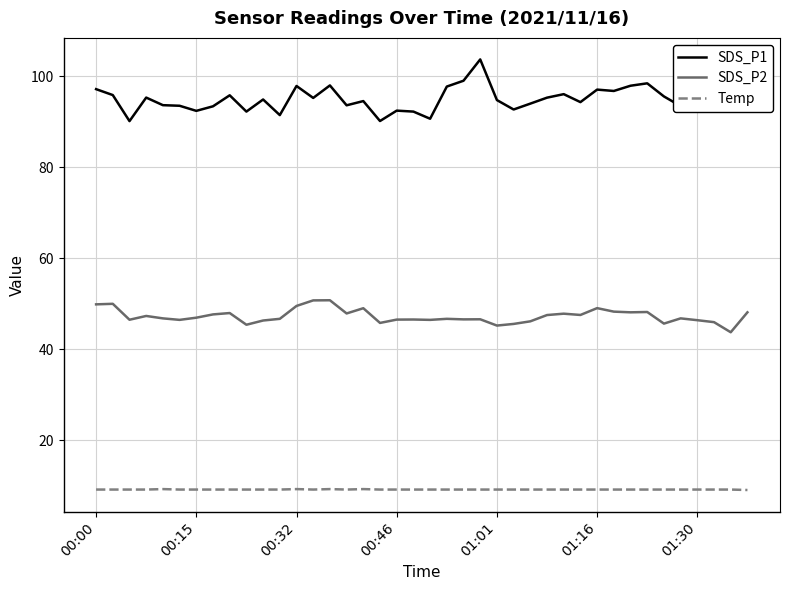

Which series has the largest total across all categories?

SDS_P1